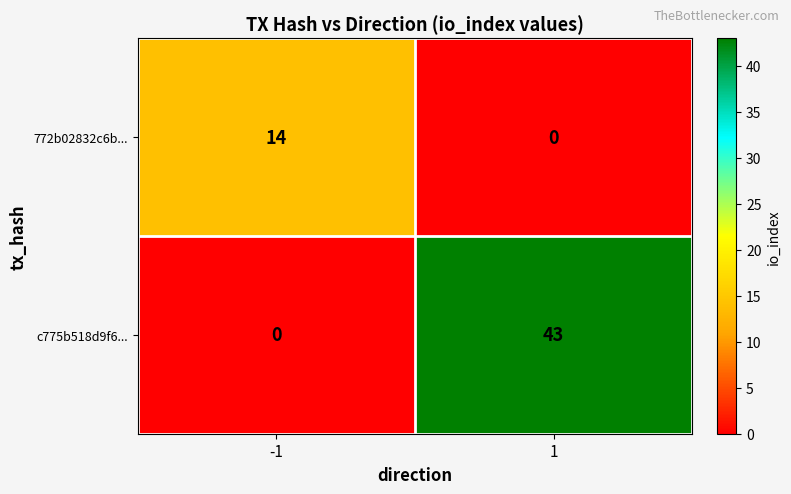

Which series has the largest total across all categories?

c775b518d9f6...